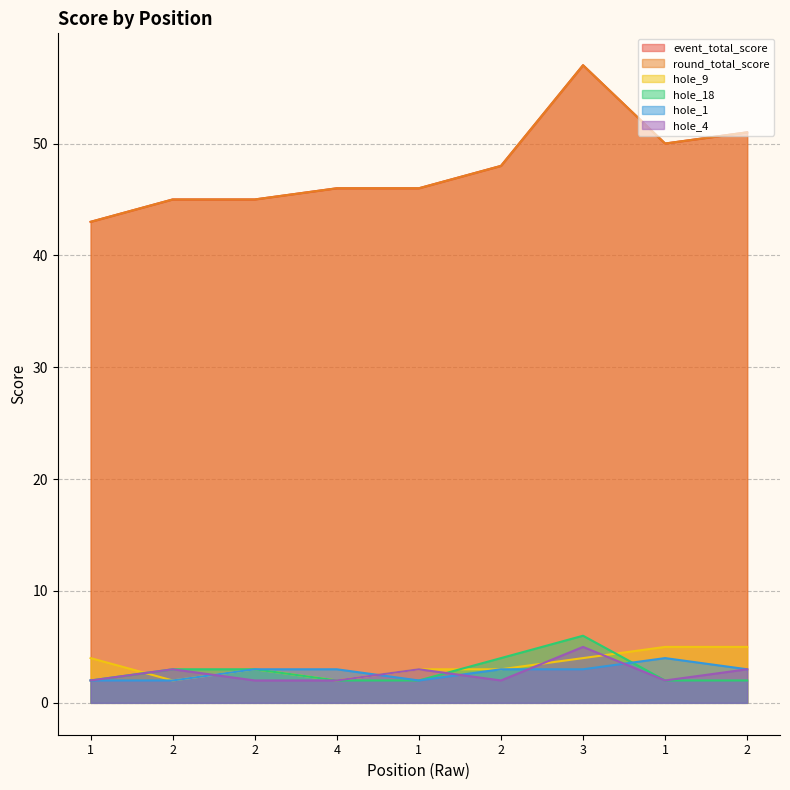

Is it true that hole_18 equals 2 at 4?

True